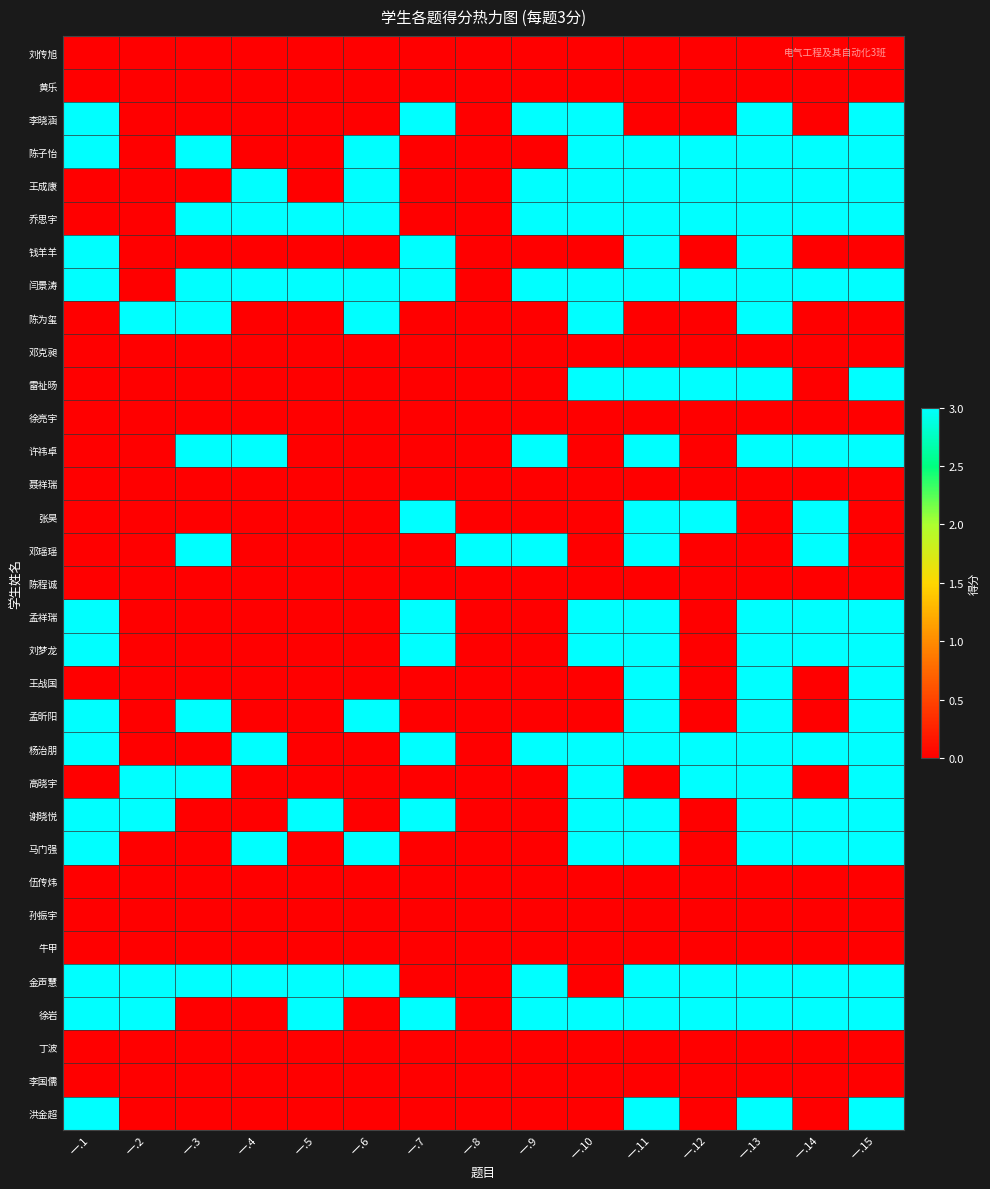

At 一.15, list the series in order from largest to smallest.

李晓涵, 陈子怡, 王成康, 乔思宇, 闫景涛, 雷祉旸, 许祎卓, 孟祥瑞, 刘梦龙, 王战国, 孟昕阳, 杨治朋, 高晓宇, 谢晓悦, 马门强, 金声慧, 徐岩, 洪金超, 刘传旭, 黄乐, 钱羊羊, 陈为玺, 邓克昶, 徐亮宇, 聂祥瑞, 张昊, 邓瑶瑶, 陈程诚, 伍传炜, 孙振宇, 牛甲, 丁波, 李国儒